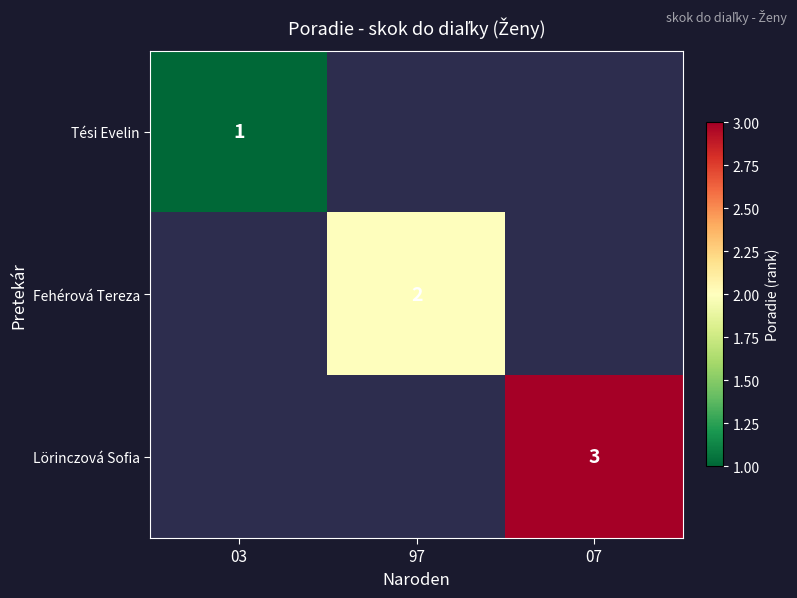

The Lörinczová Sofia series shows 1 at 07. True or false?

False